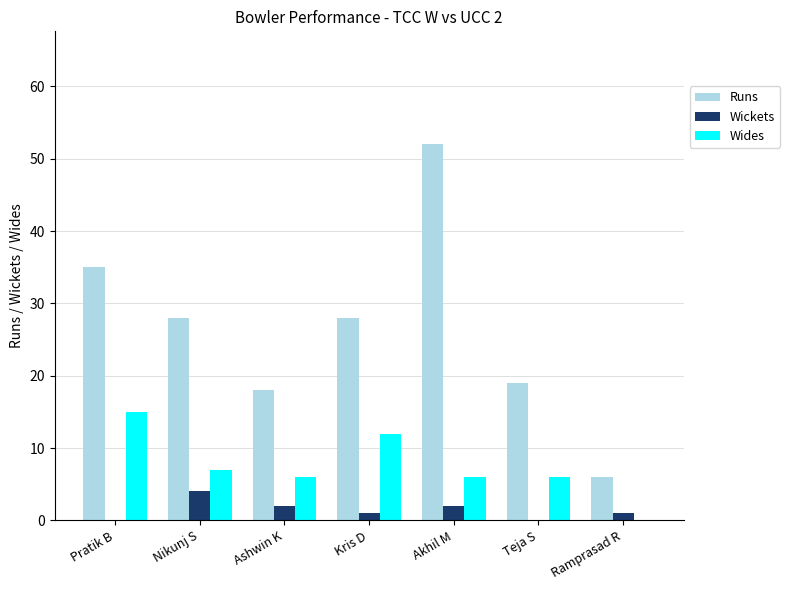

At which category is the sum across all series the highest?

Akhil M